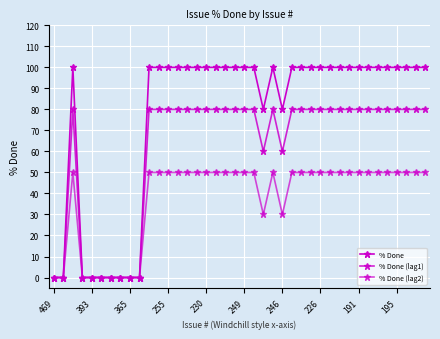

Rank the series by their average value, from lowest to highest.

% Done (lag2), % Done (lag1), % Done